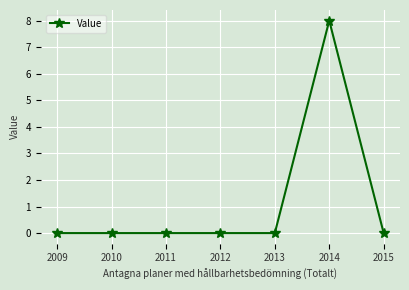

Reading right to left, transcribe all the data shown in this chart.

0	8	0	0	0	0	0